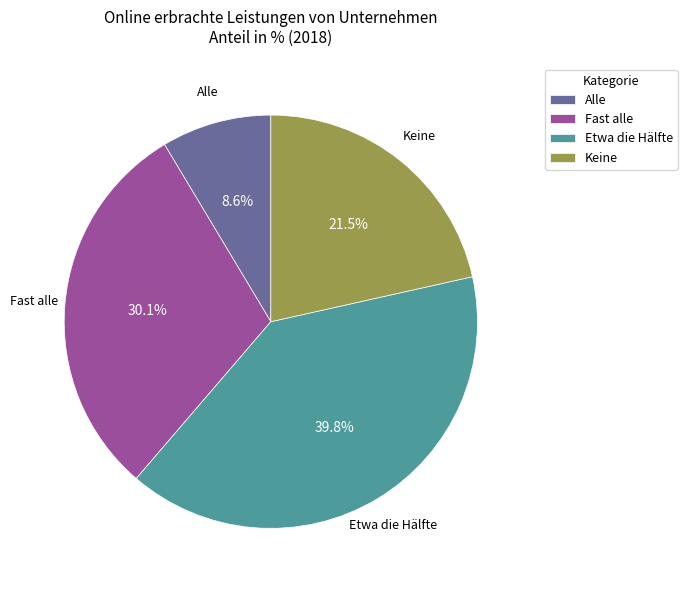

The Etwa die Hälfte slice represents 45% of the pie. True or false?

False